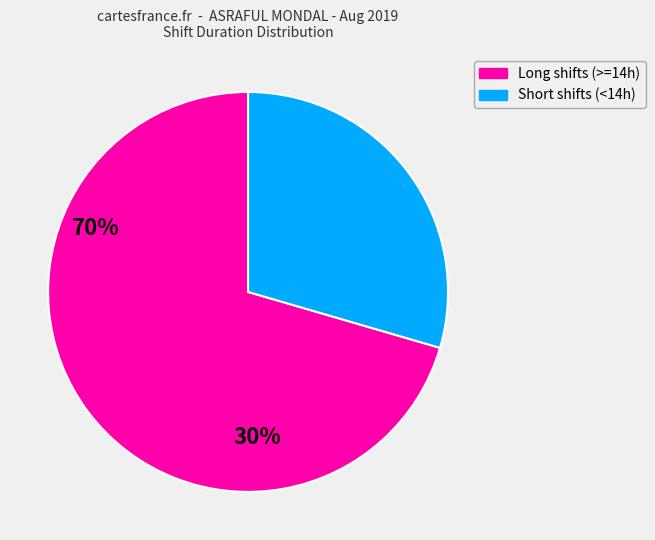

Is there a majority slice in this chart?

Yes